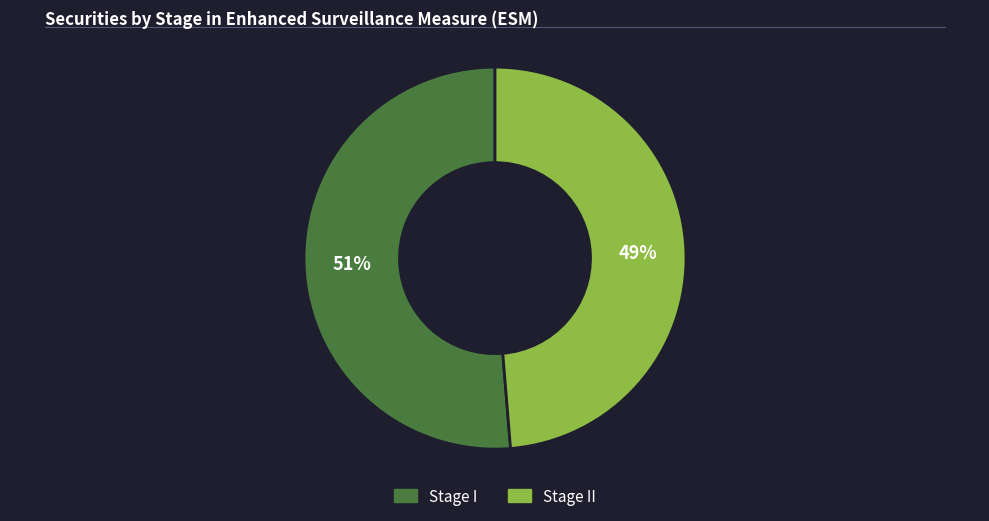

How many segments does this pie chart have?

2